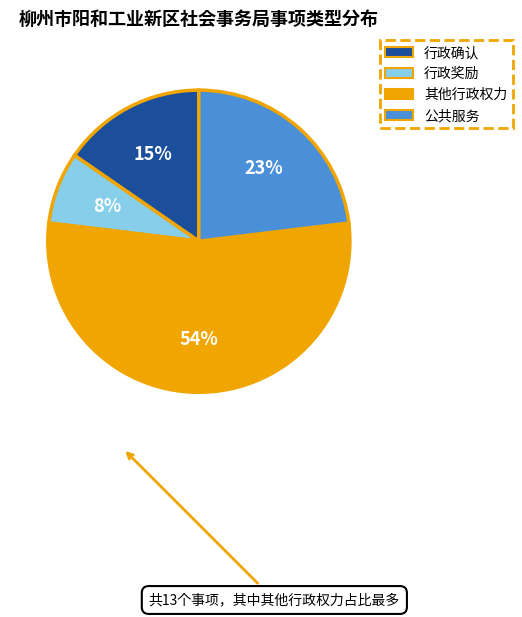

How many segments does this pie chart have?

4